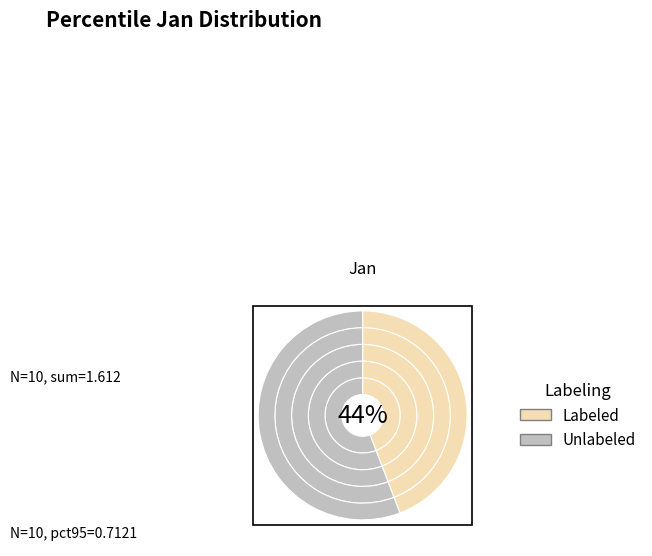

Do pct35 and pct85 together represent more than half of the pie?

No